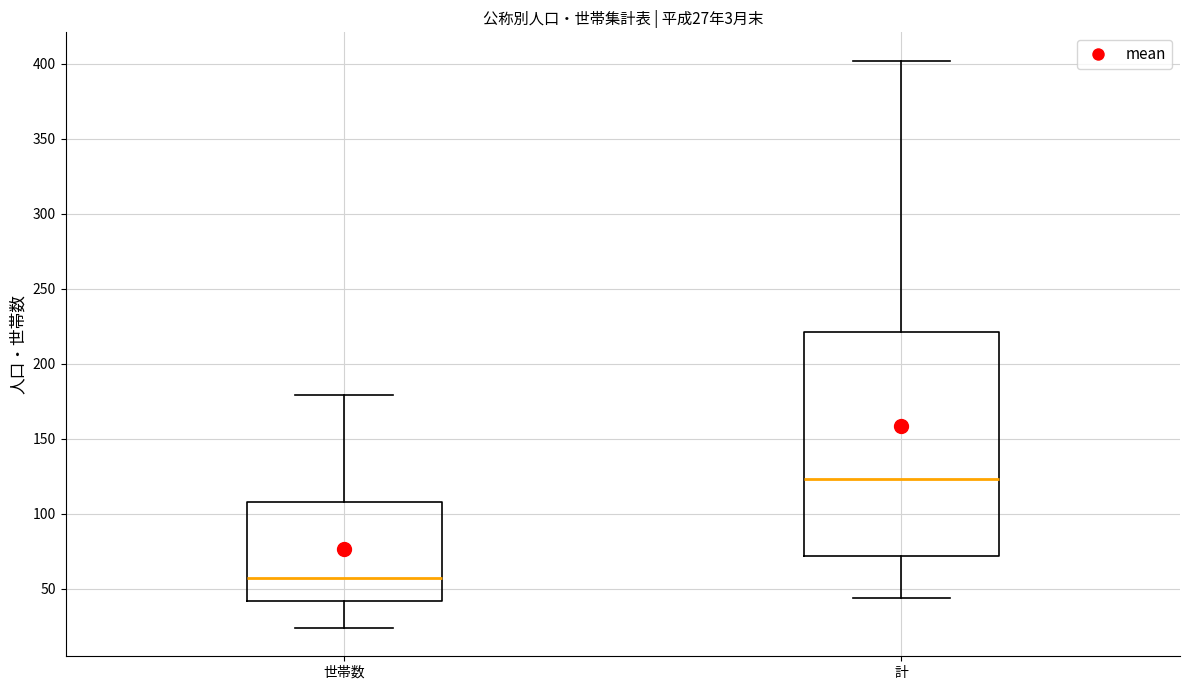

Which box's median line is the highest?

計